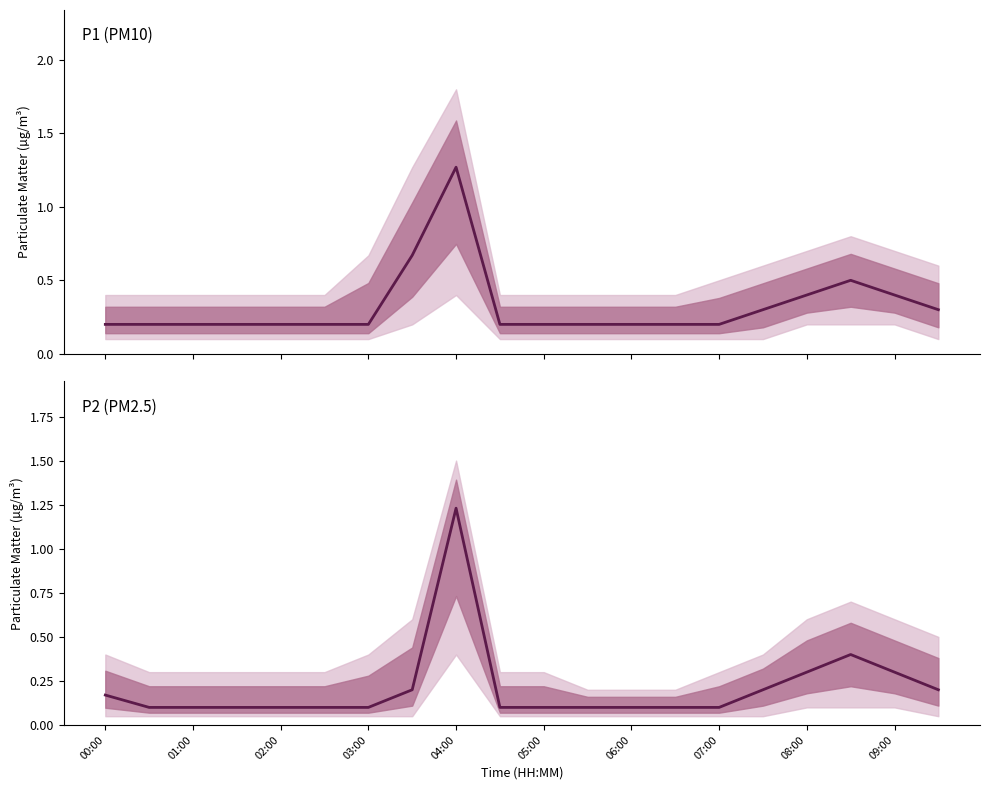

True or false: P1 has more than 1 interior local peaks.

True